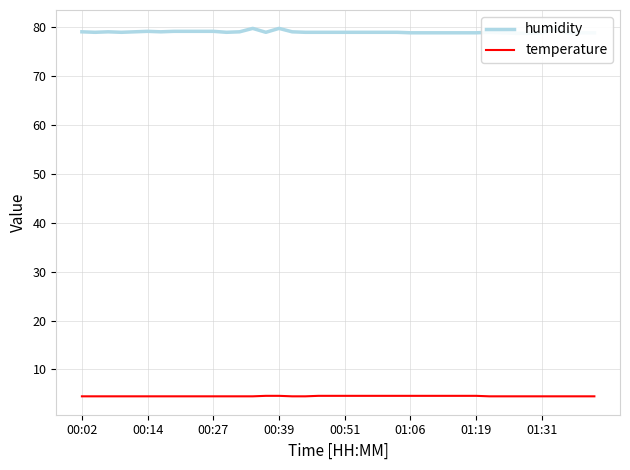

Reading left to right, extract all data points from this chart.

humidity: 79.1	79.0	79.1	79.0	79.1	79.2	79.1	79.2	79.2	79.2	79.2	79.0	79.1	79.8	79.0	79.8	79.1	79.0	79.0	79.0	79.0	79.0	79.0	79.0	79.0	78.9	78.9	78.9	78.9	78.9	78.9	79.0	78.9	78.8	78.8	78.9	79.6	78.9	78.9	78.9
temperature: 4.5	4.5	4.5	4.5	4.5	4.5	4.5	4.5	4.5	4.5	4.5	4.5	4.5	4.5	4.6	4.6	4.5	4.5	4.6	4.6	4.6	4.6	4.6	4.6	4.6	4.6	4.6	4.6	4.6	4.6	4.6	4.5	4.5	4.5	4.5	4.5	4.5	4.5	4.5	4.5